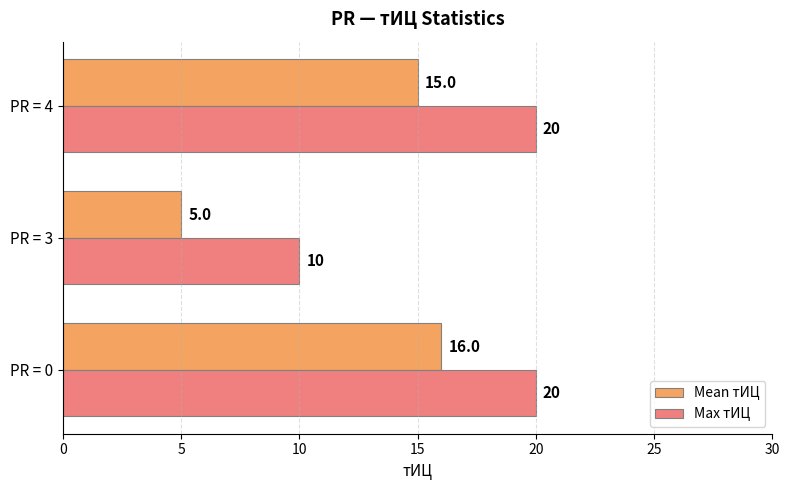

Which series has the widest spread of values?

Mean тИЦ